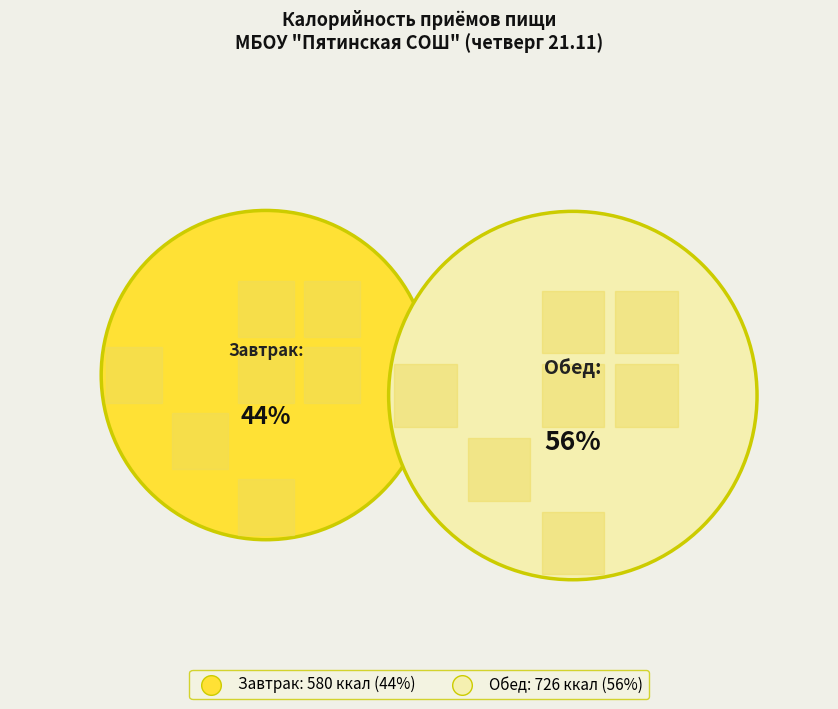

What is the largest slice in the pie chart?

Обед